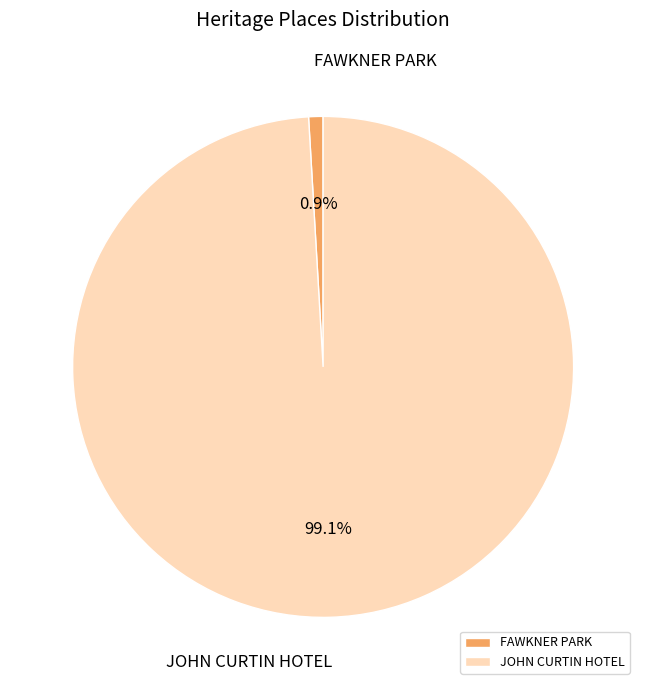

Which slice represents more than half of the pie?

JOHN CURTIN HOTEL